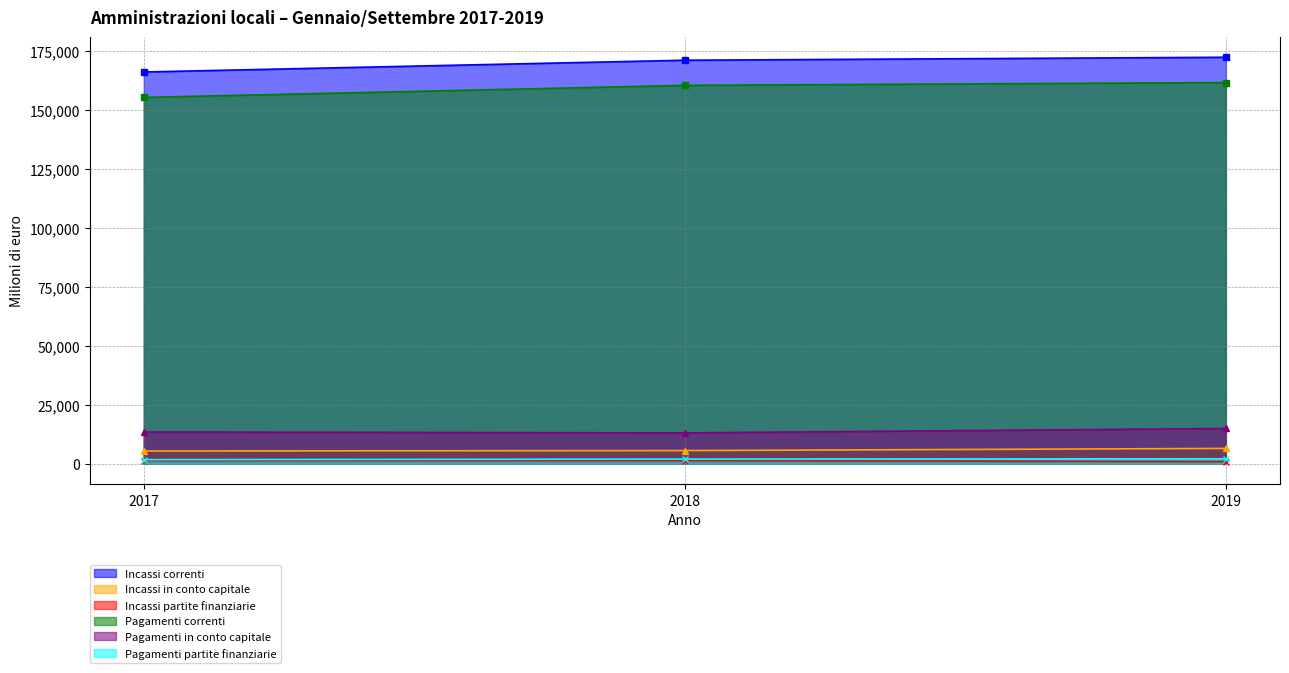

Is the value of Incassi correnti at 2018 greater than the value of Incassi partite finanziarie at 2019?

Yes